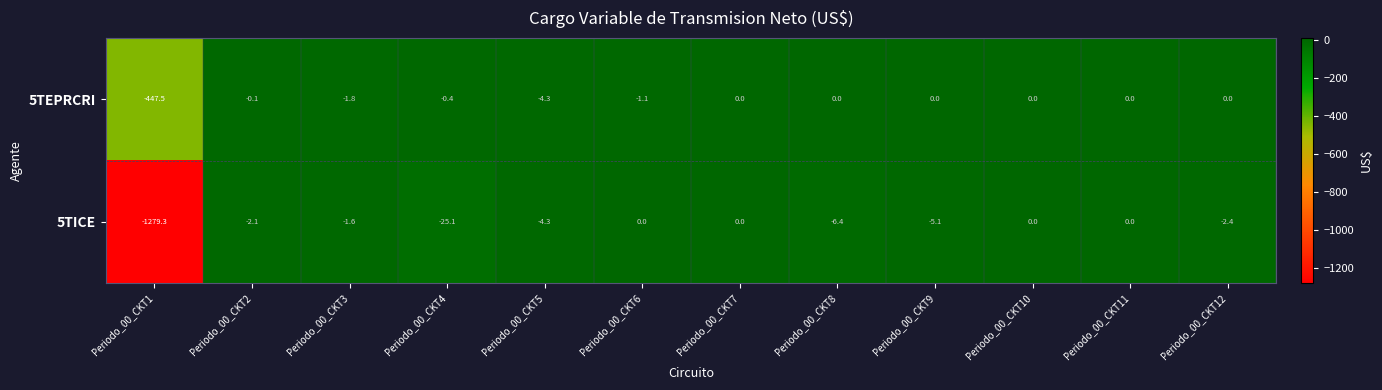

List the series in order of their overall mean, lowest first.

5TICE, 5TEPRCRI